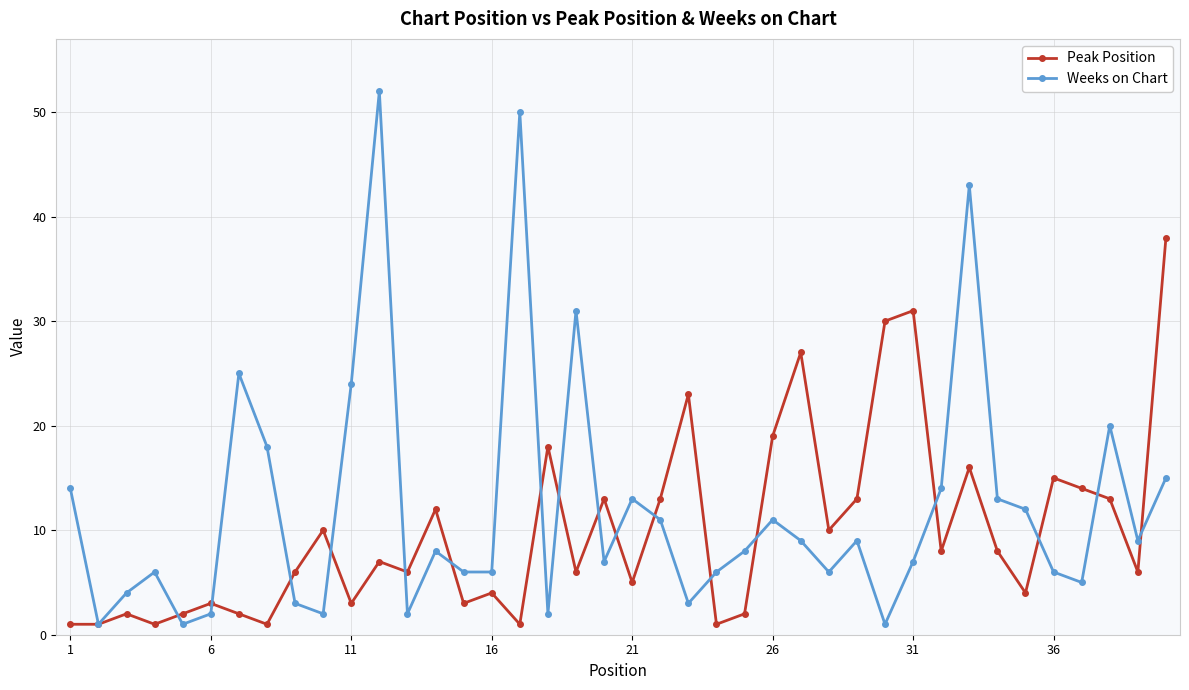

Which series has the largest range (max minus min)?

Weeks on Chart